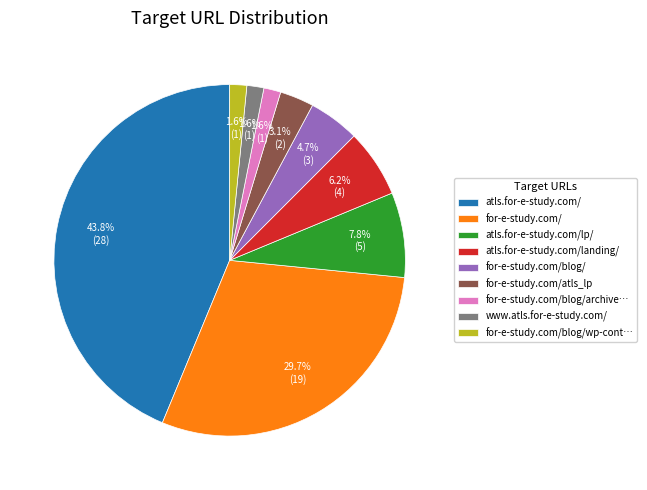

Is the sum of atls.for-e-study.com/ and www.atls.for-e-study.com/ greater than half?

No